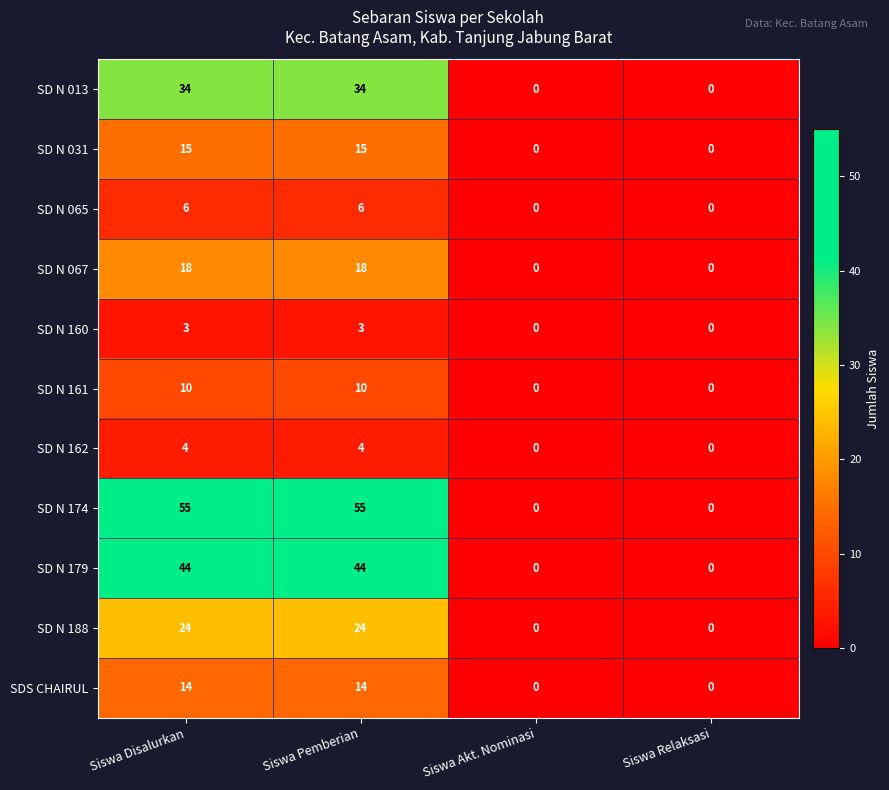

What is the total value across all series at Siswa Pemberian?

227